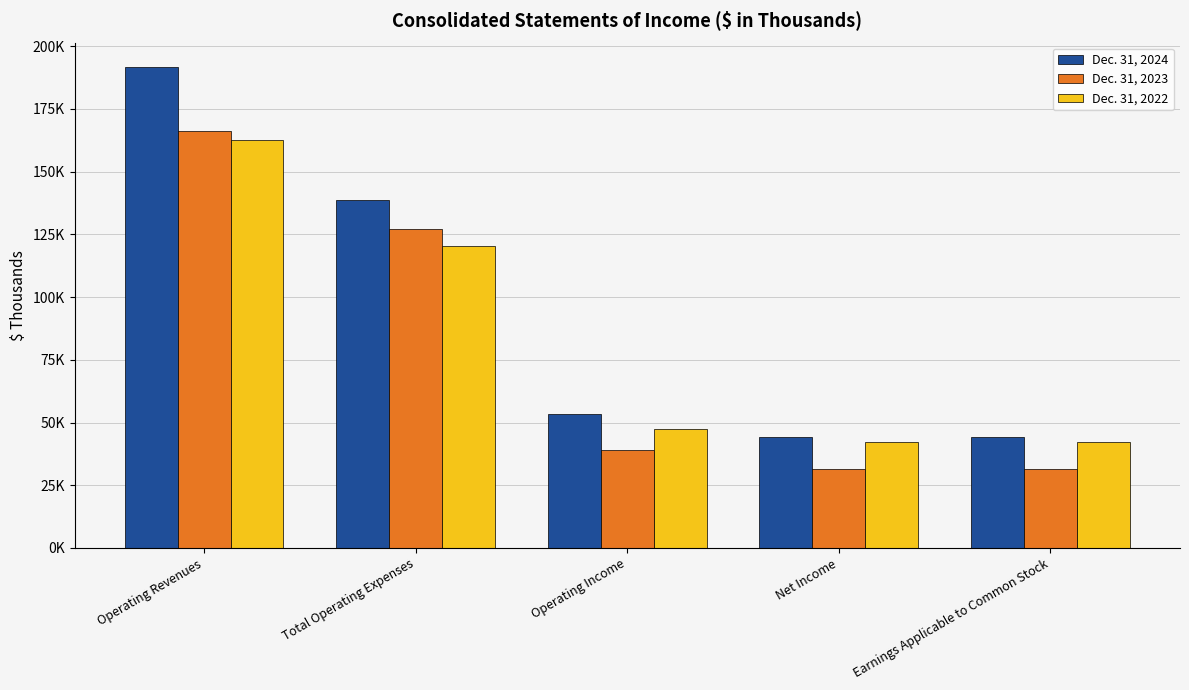

At how many categories does at least one series exceed 65002?

2